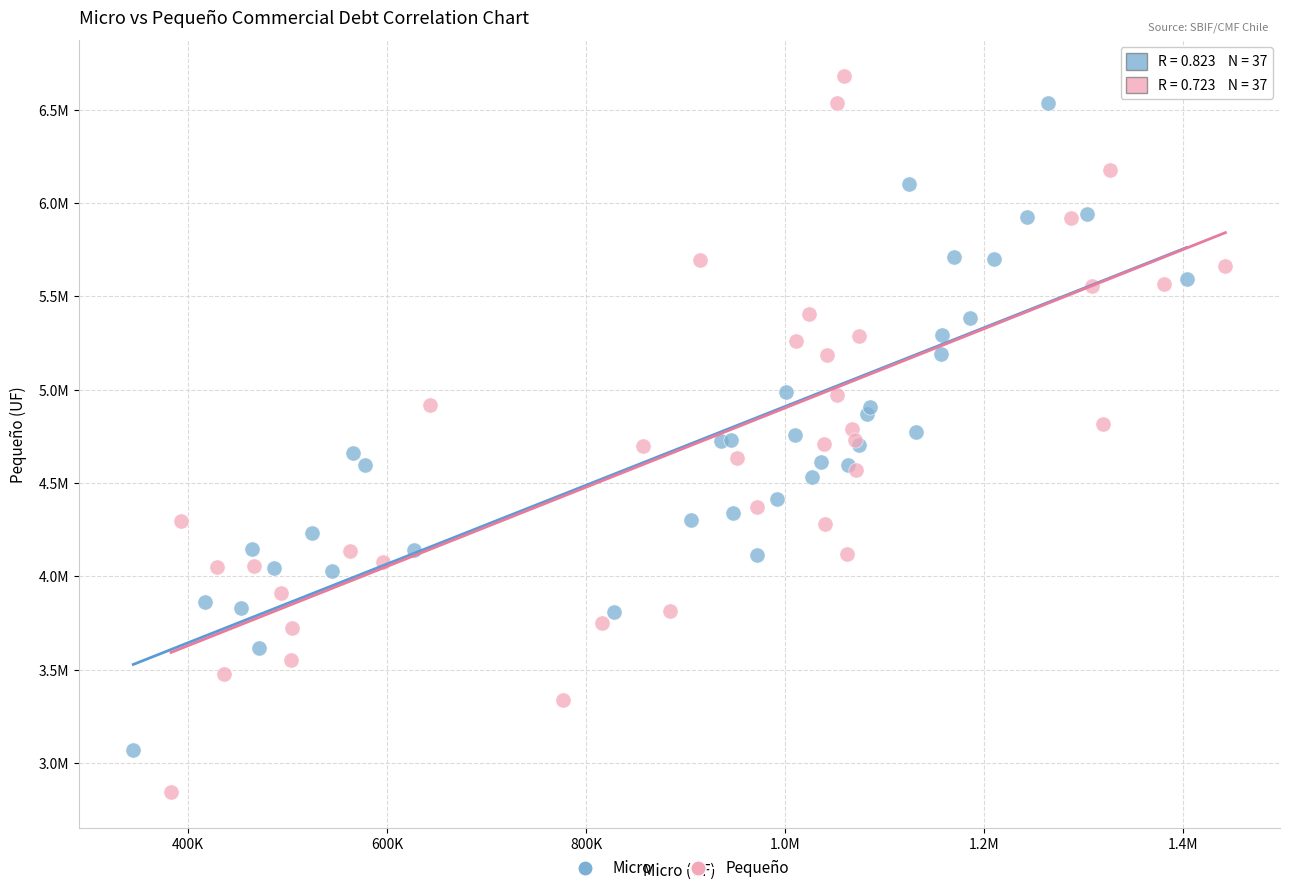

Which series has the widest spread of Y values?

Pequeño